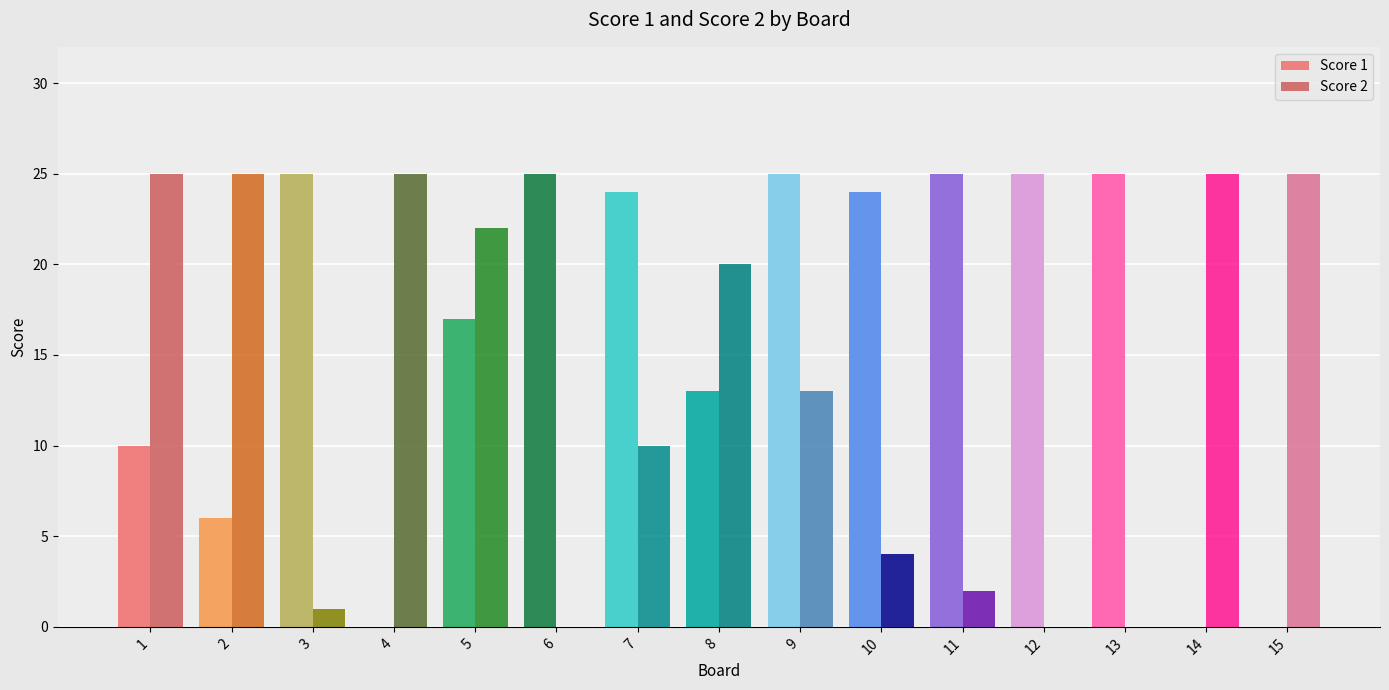

How many groups of bars are there?

15